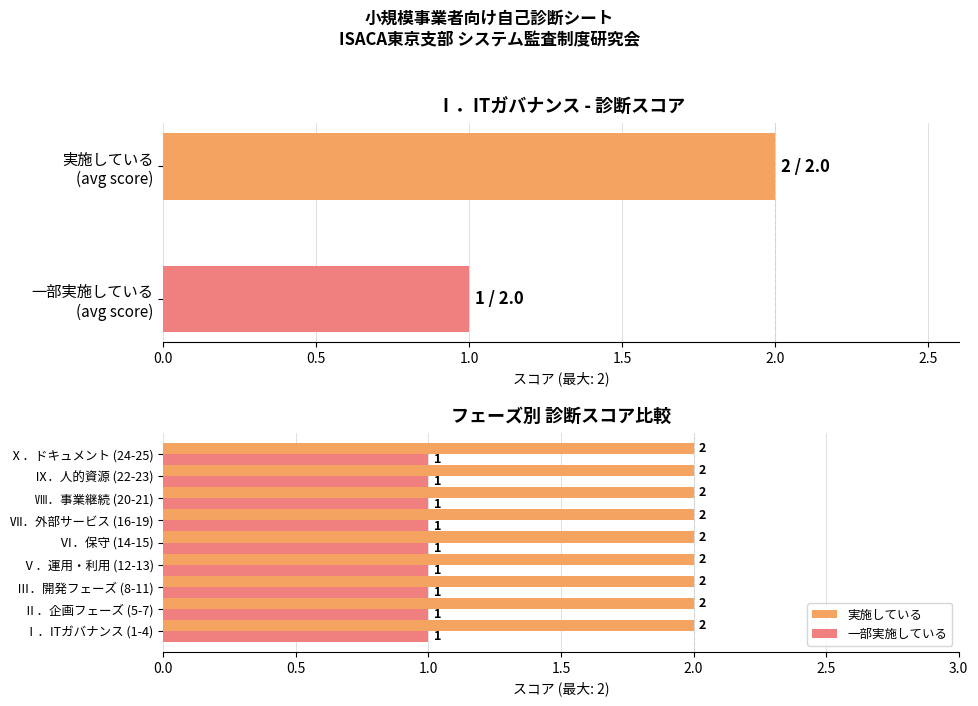

Is it true that 一部実施している equals 1 at 20?

False